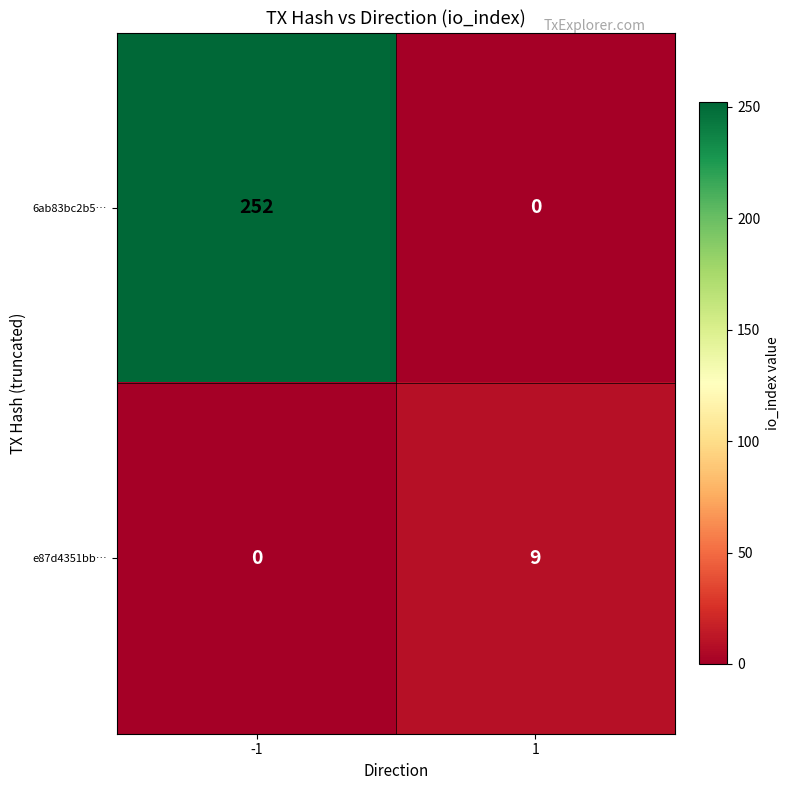

Is it true that e87d4351bb… equals 16 at 1?

False